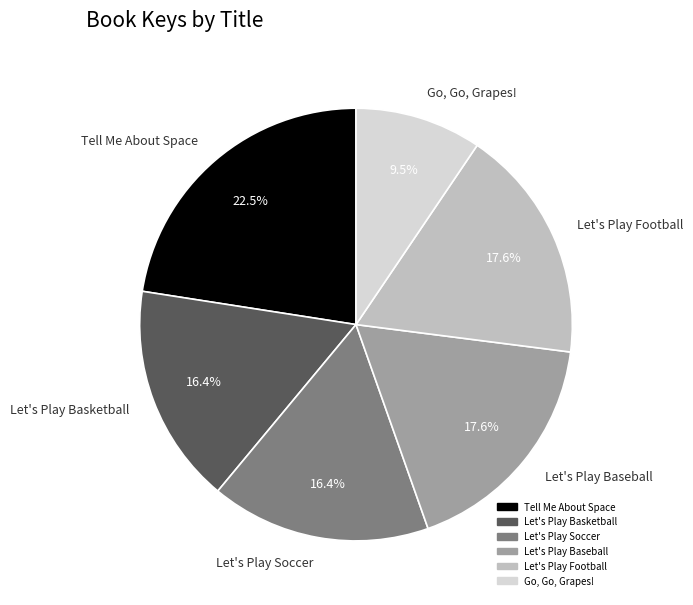

Is the sum of Let's Play Basketball and Let's Play Football greater than half?

No